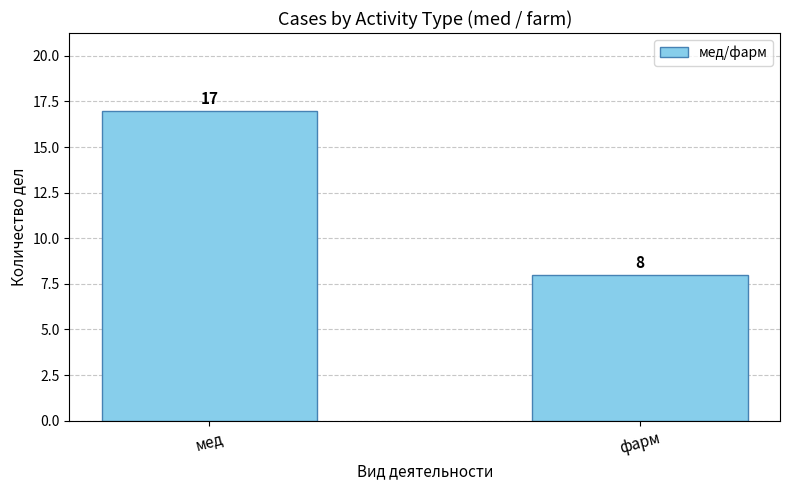

Is it true that the value at фарм is 3?

False